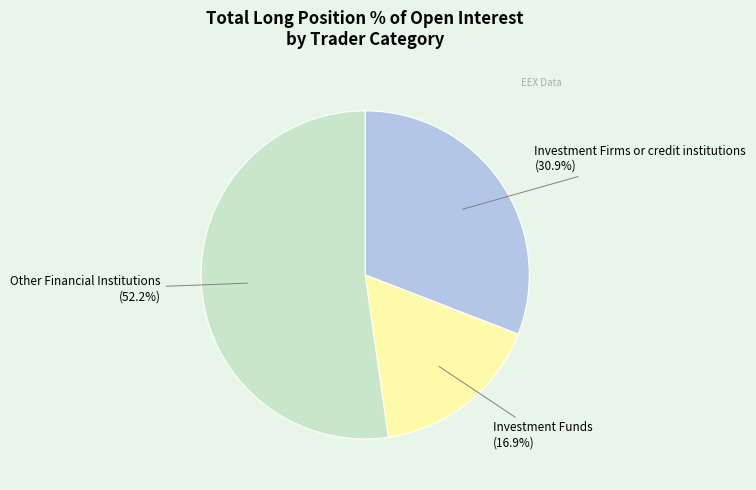

To the nearest percent, what is the average slice percentage?

33%